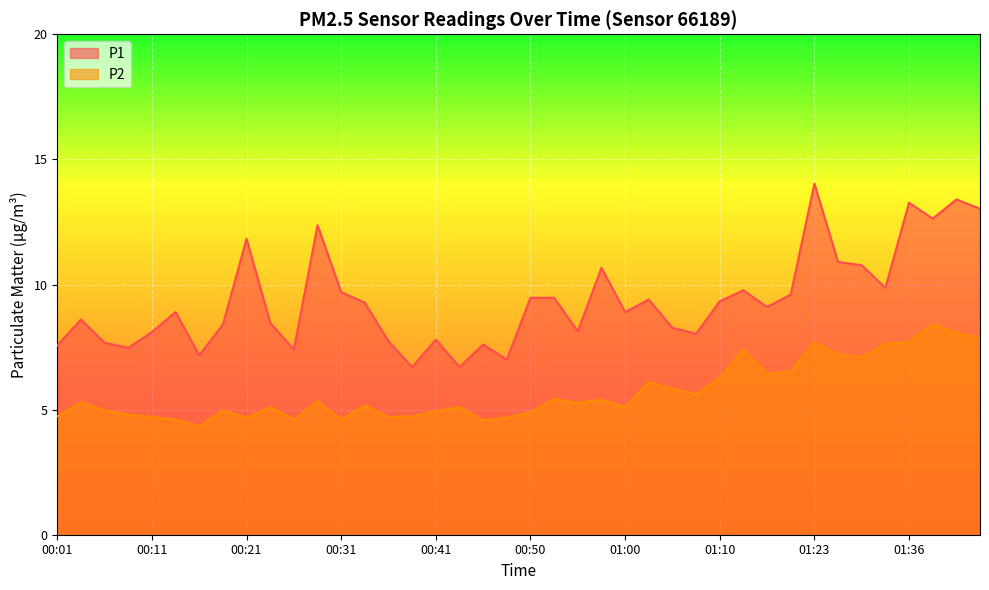

Is it true that P1 equals 12.5 at 00:26?

False